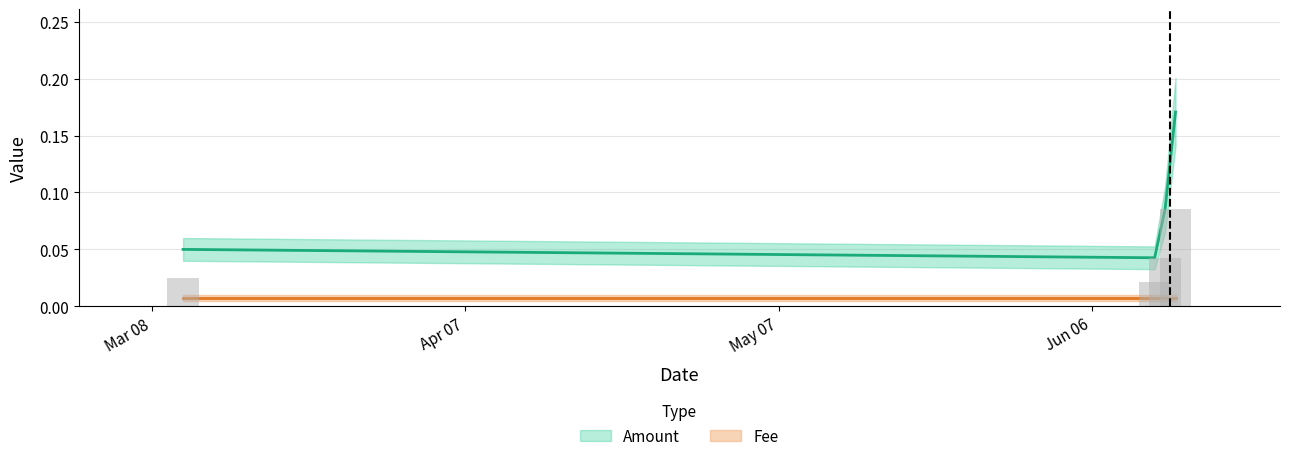

What is the approximate value at 2019-06-14?

0.2